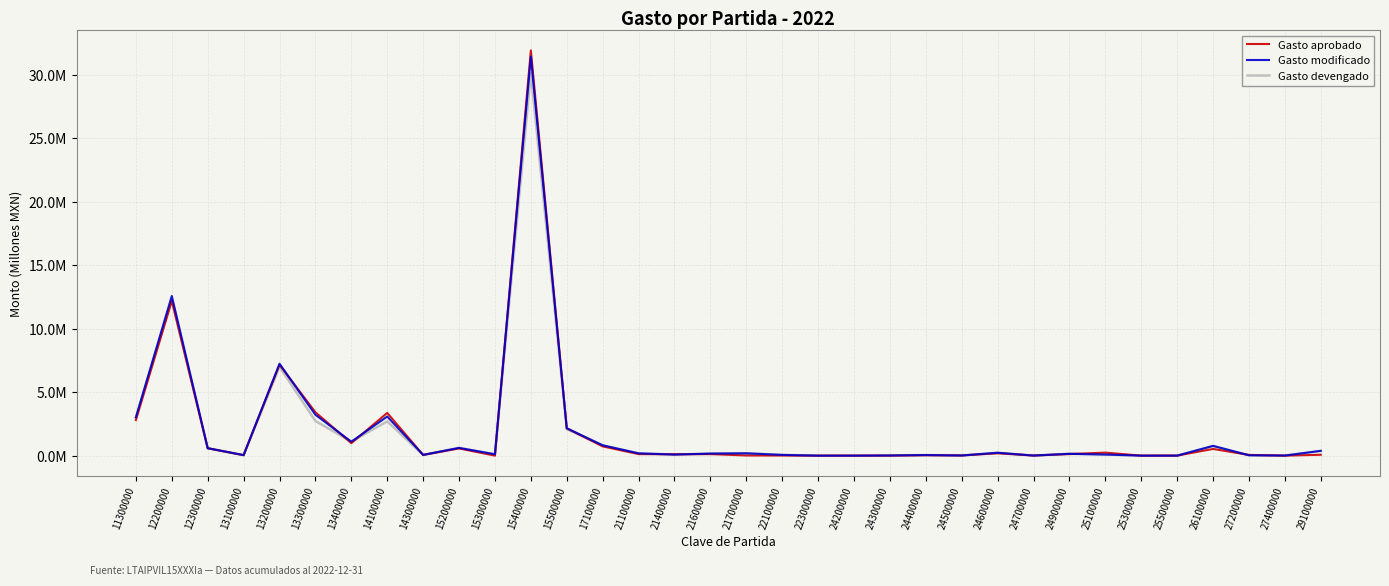

At 29100000, list the series in order from smallest to largest.

Gasto aprobado, Gasto devengado, Gasto modificado